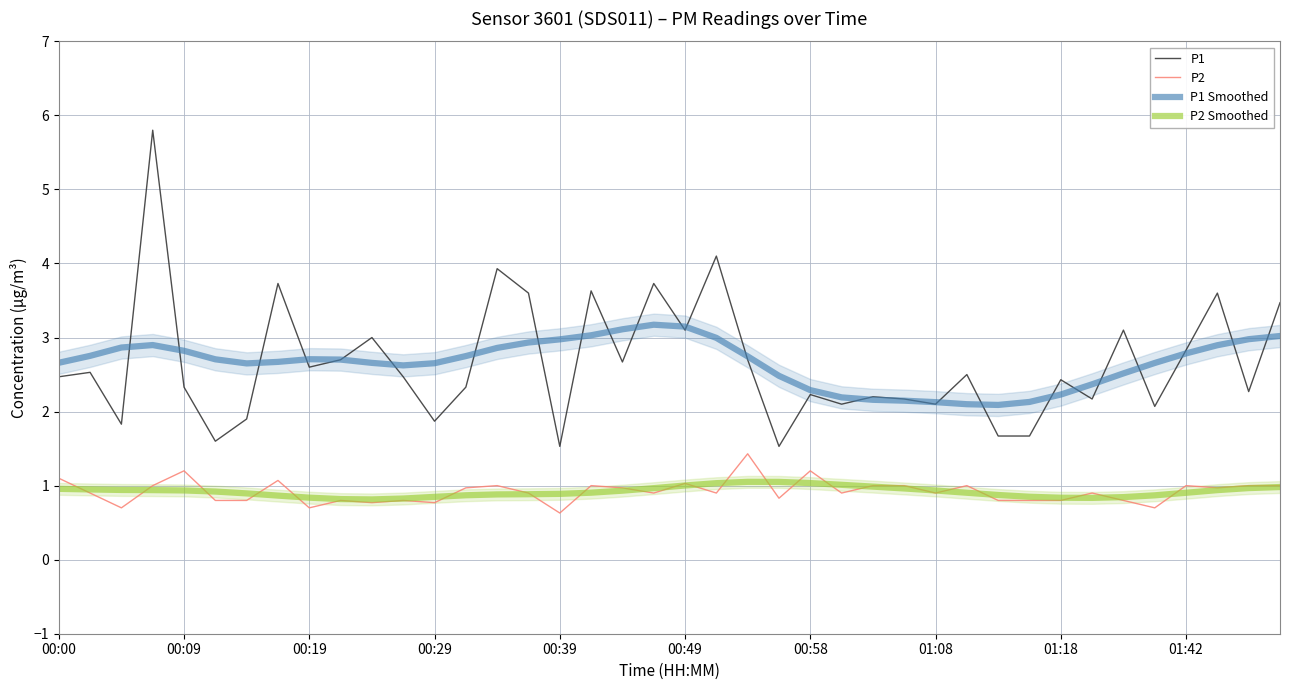

True or false: P2 Smoothed and P1 cross at least once.

False